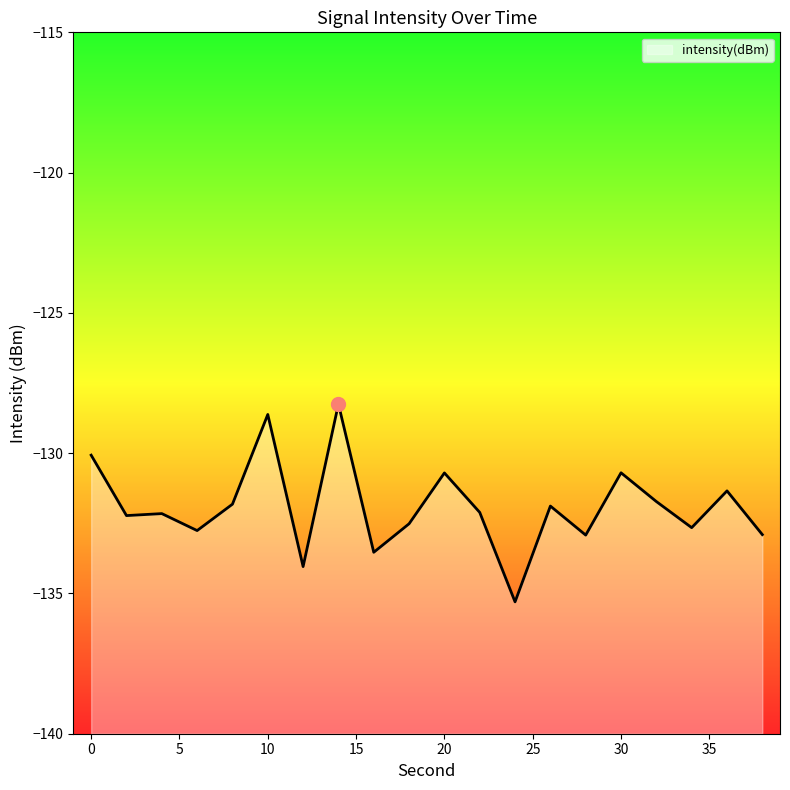

The chart shows a value of -132.5 at 18. True or false?

True